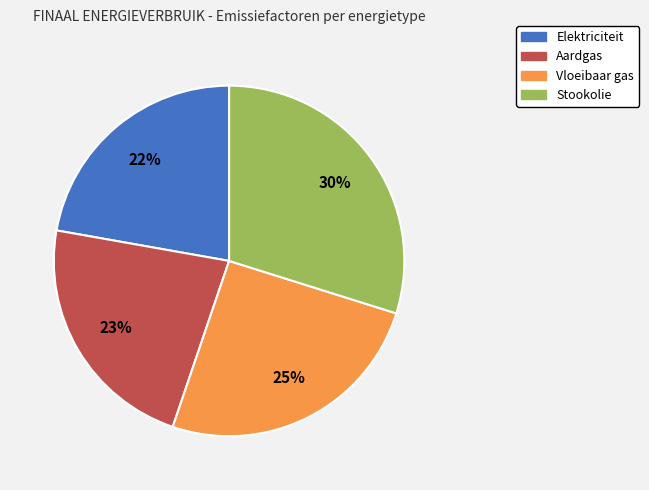

Between Elektriciteit and Vloeibaar gas, which is larger?

Vloeibaar gas